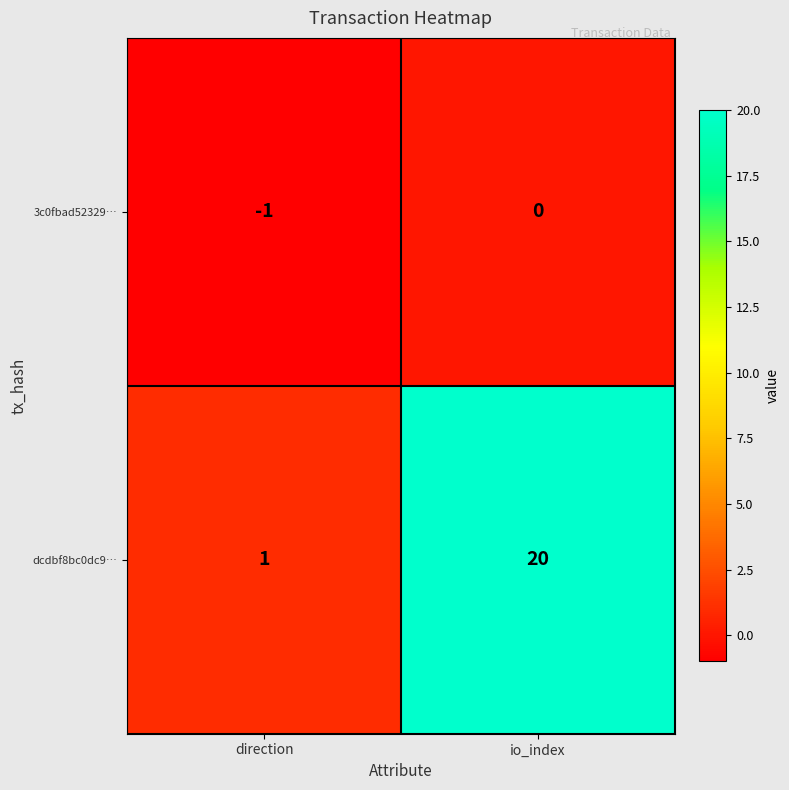

What is the maximum value shown in the chart?

20